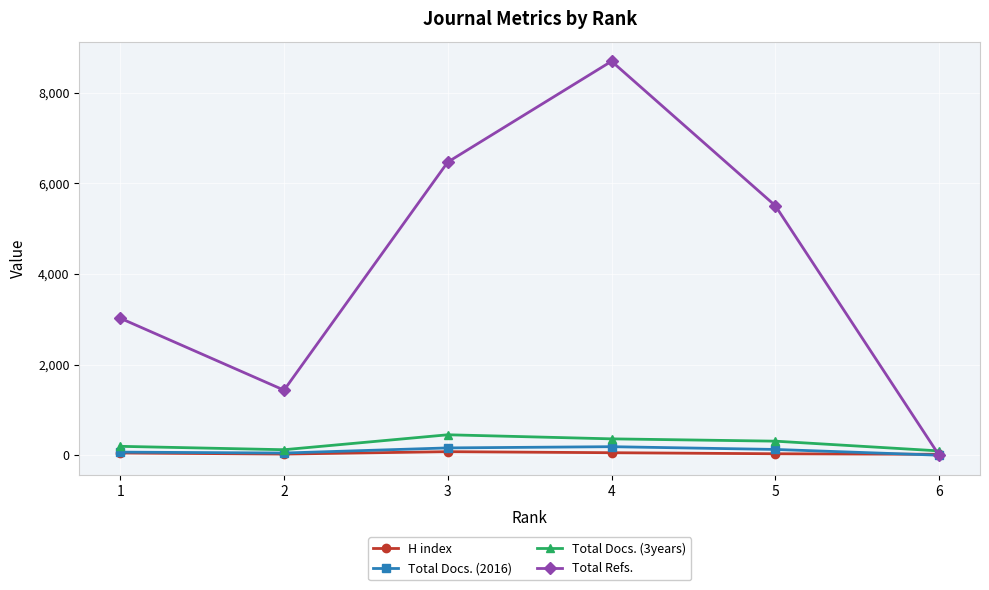

The value of Total Refs. at 6 is 4900. True or false?

False